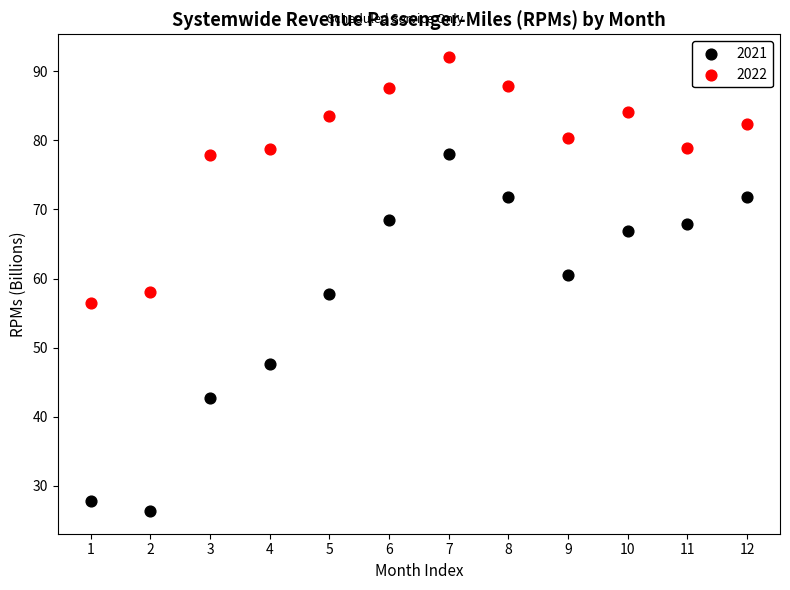

What are all the series names shown in the legend?

2021, 2022